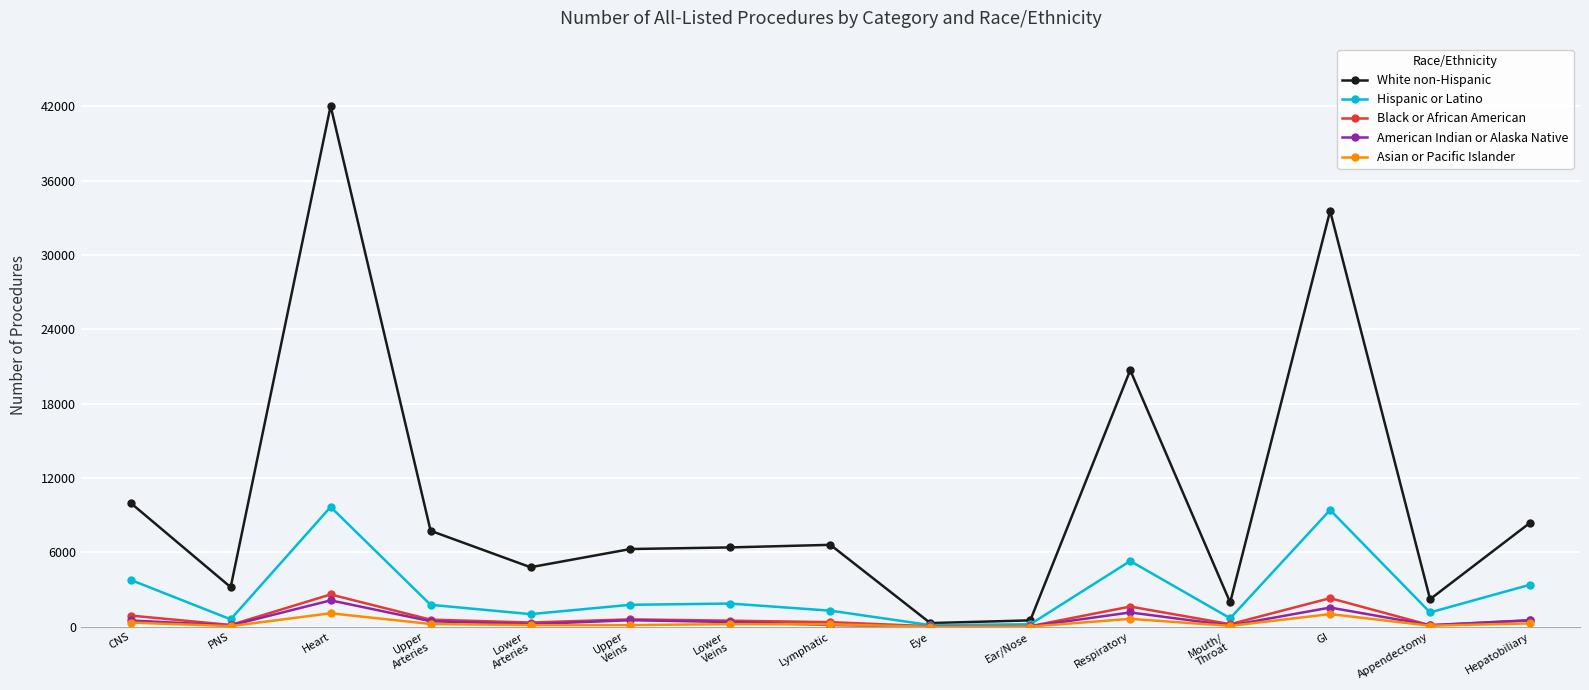

What are all the series names shown in the legend?

White non-Hispanic, Hispanic or Latino, Black or African American, American Indian or Alaska Native, Asian or Pacific Islander